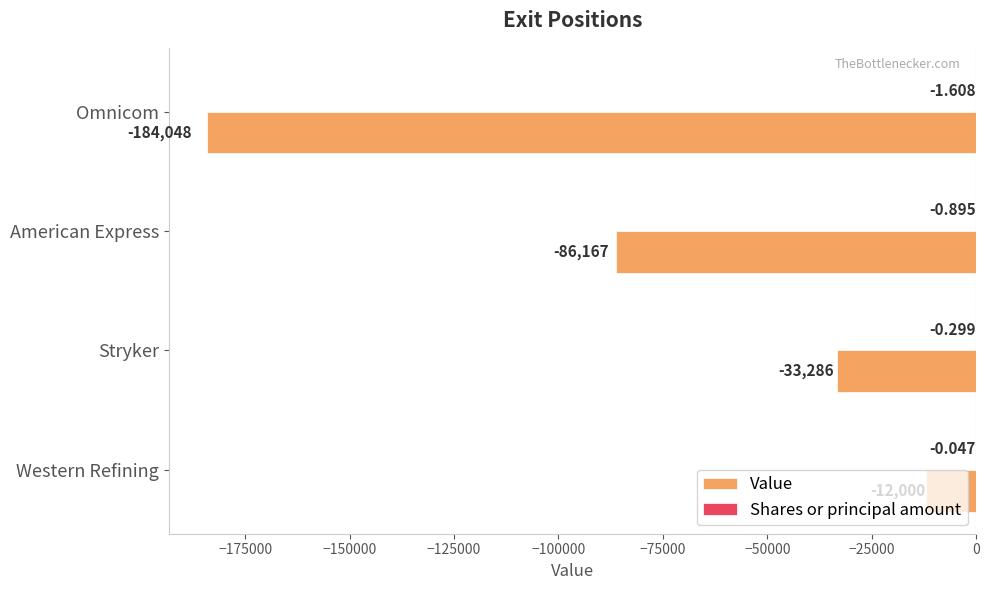

Which category has the highest value across all series?

Western Refining